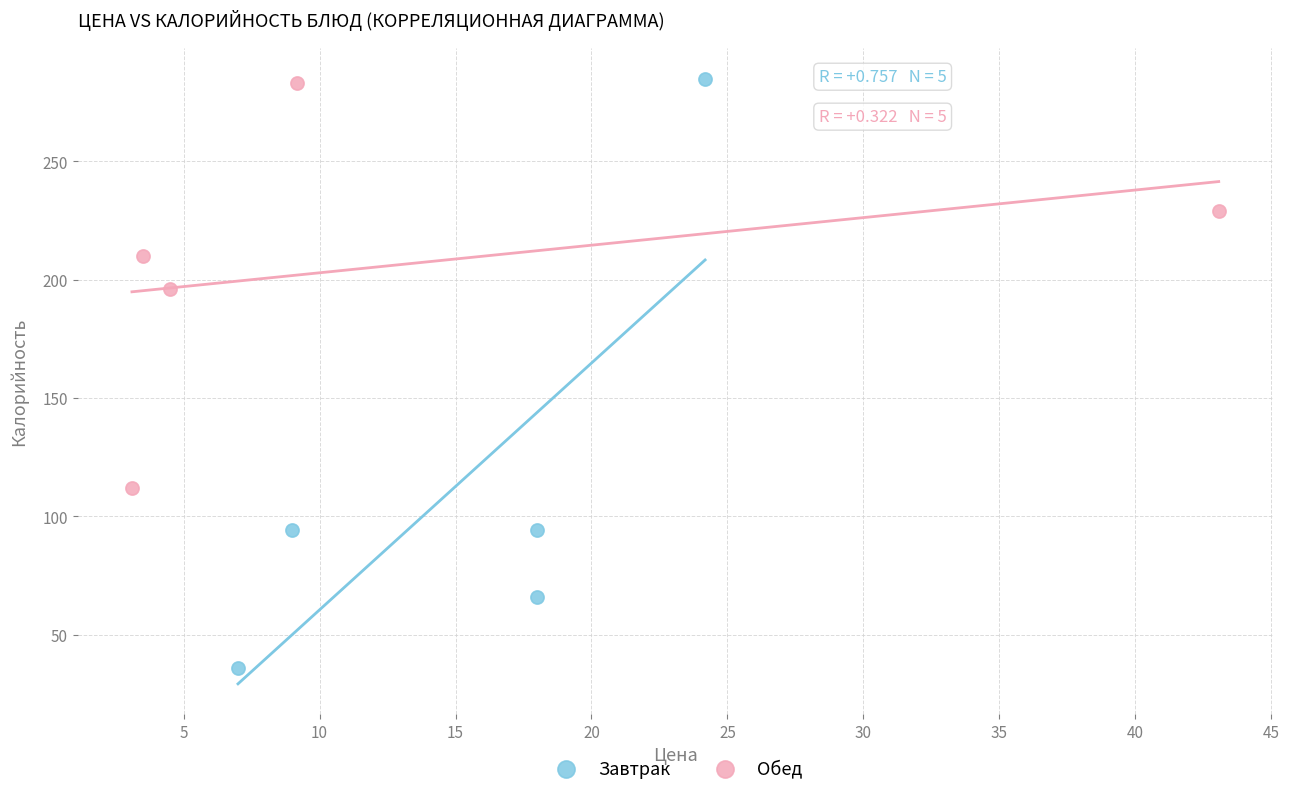

Which series has the widest spread of Y values?

Завтрак